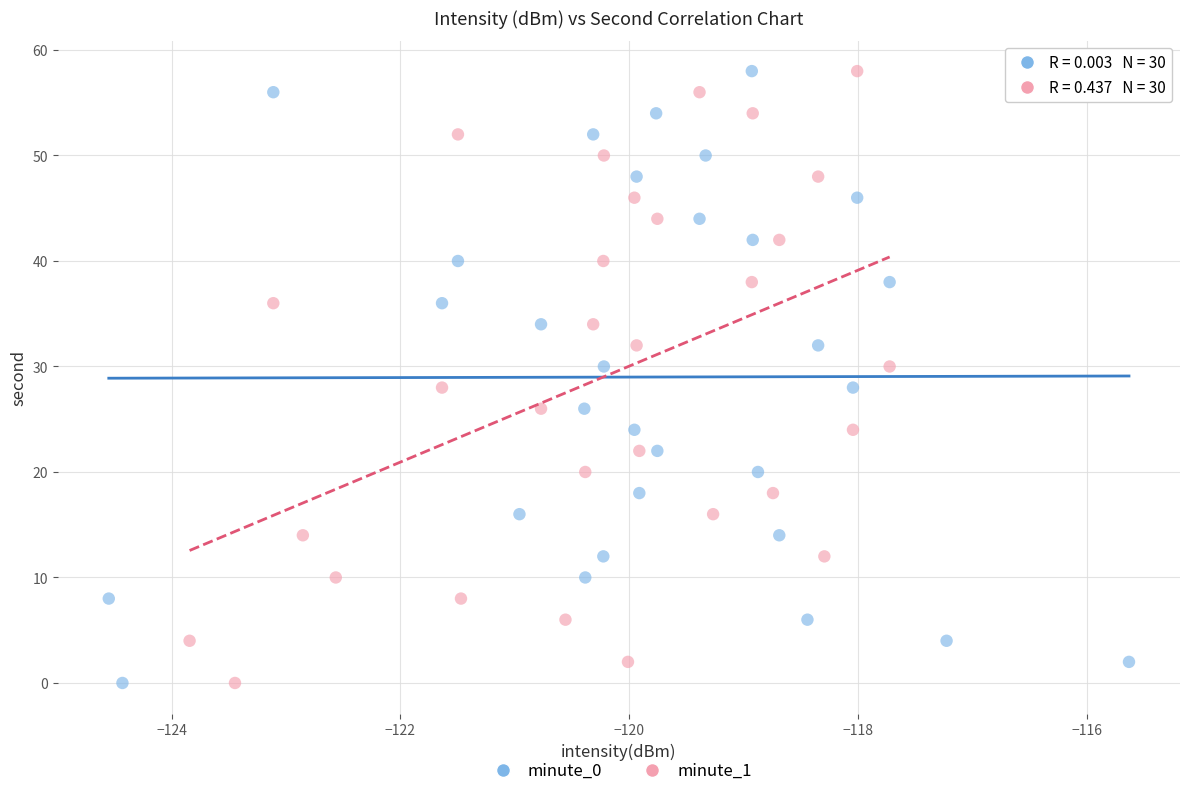

What are all the series names shown in the legend?

minute_0, minute_1